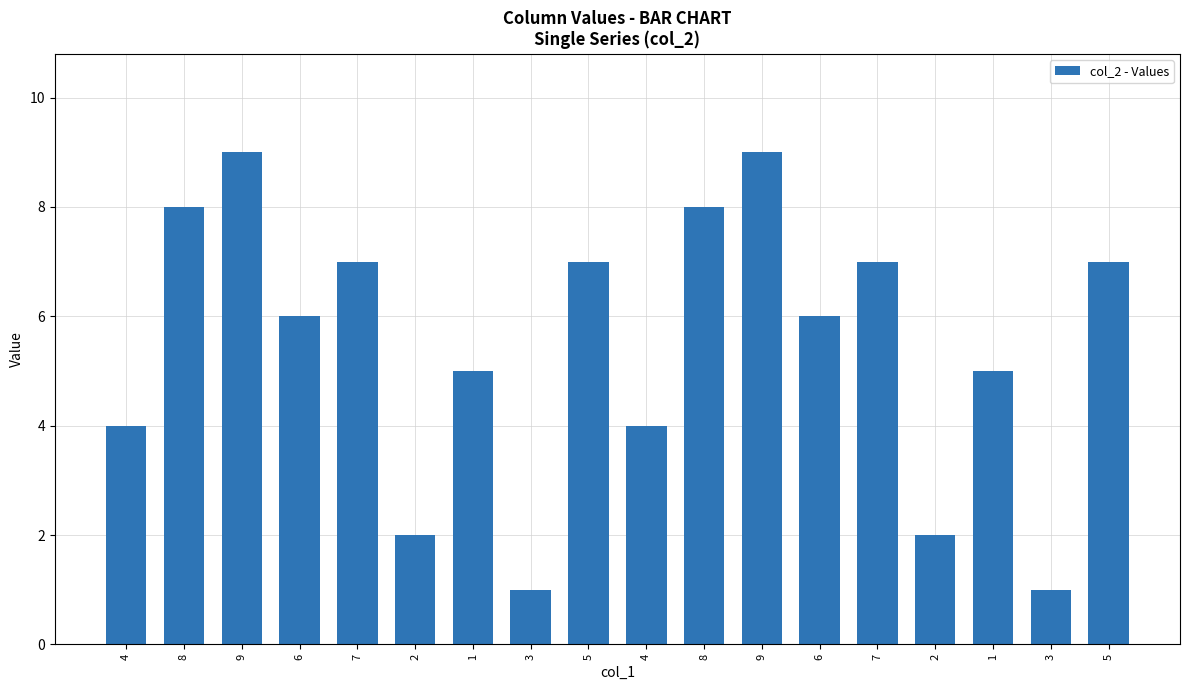

At which label is the value closest to 5?

1